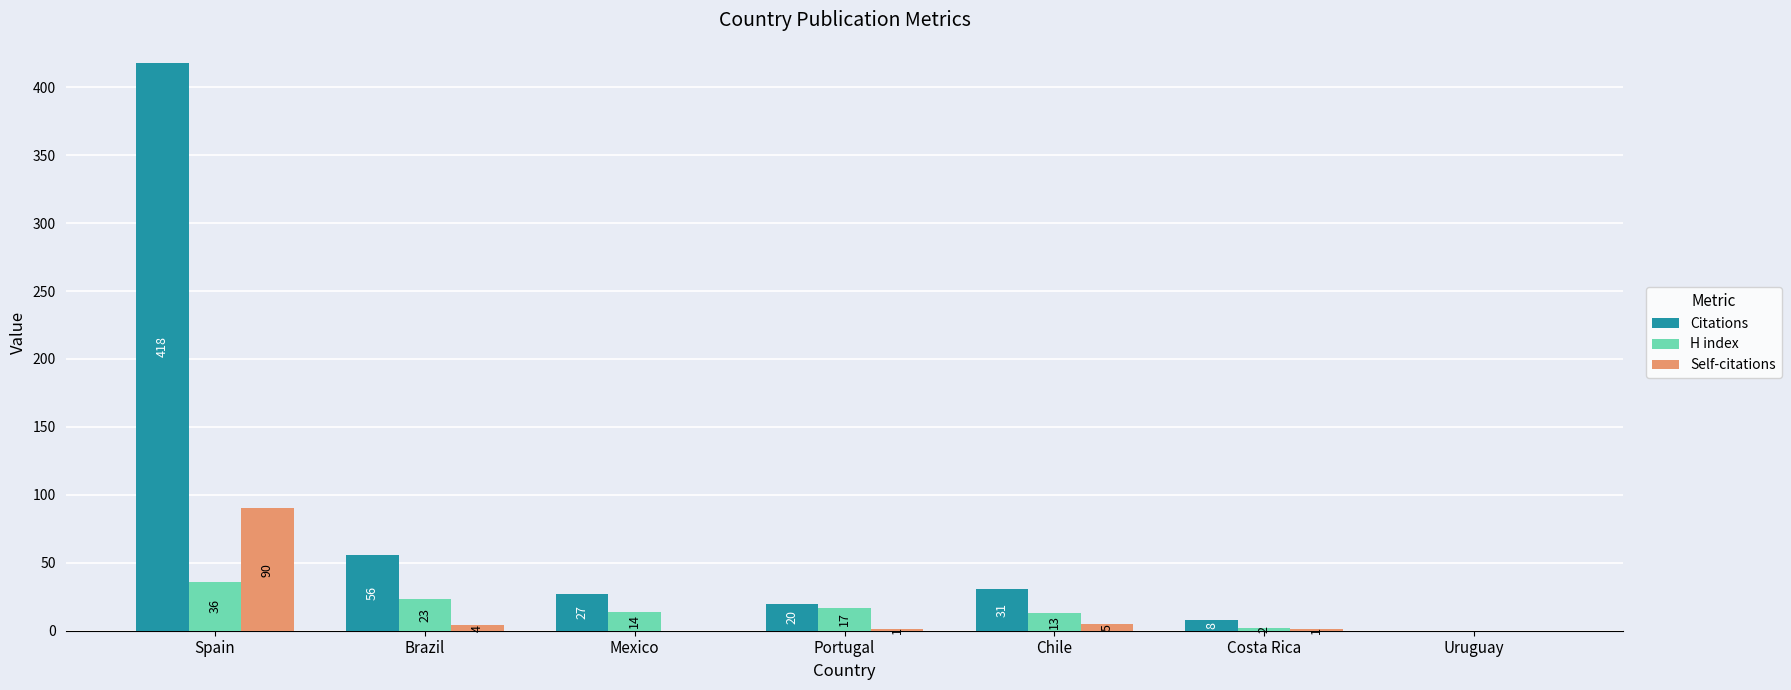

How many values in H index are above zero?

6